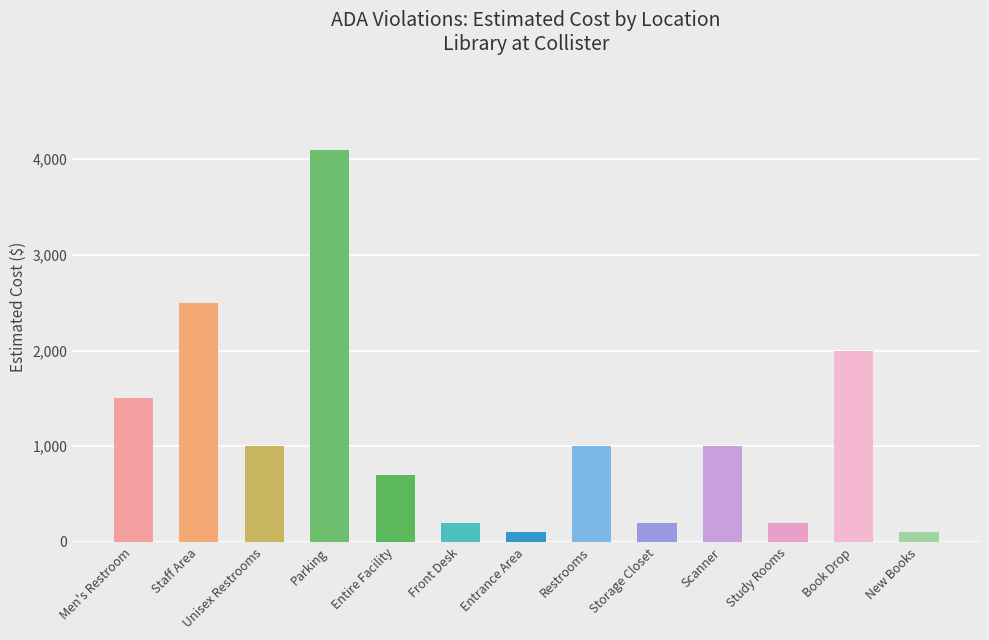

The chart shows a value of 4100 at Parking. True or false?

True